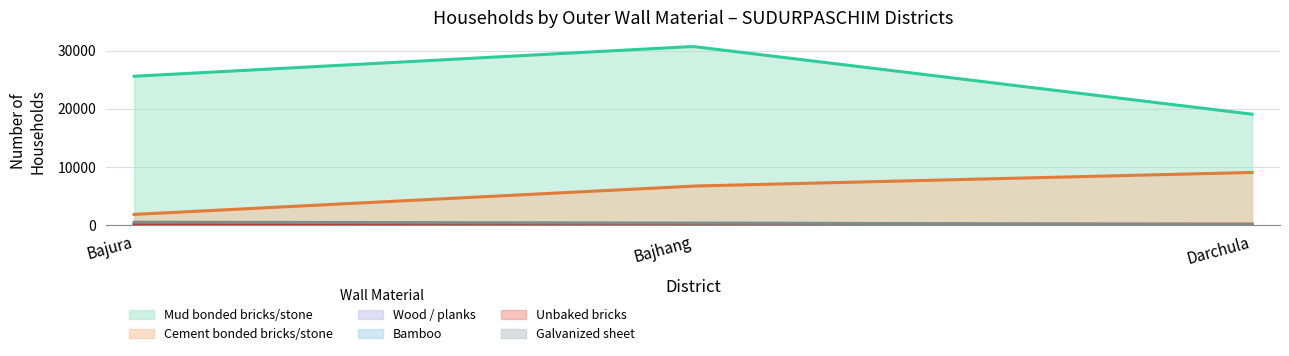

Which series has the widest spread of values?

Mud bonded bricks/stone